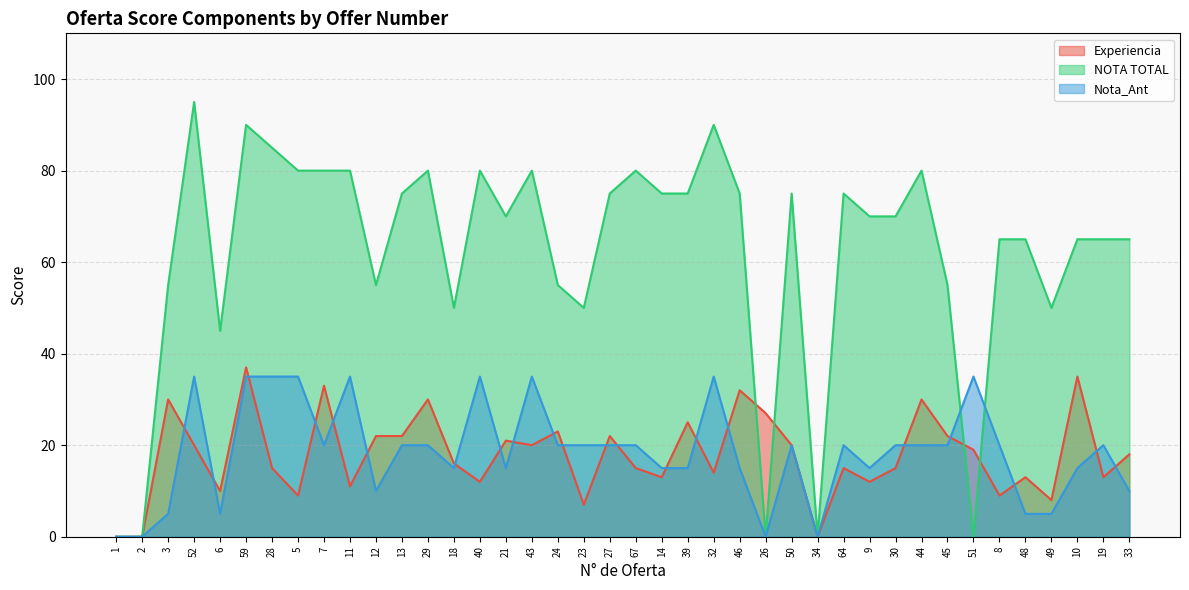

How many positive values does the Experiencia series have?

37